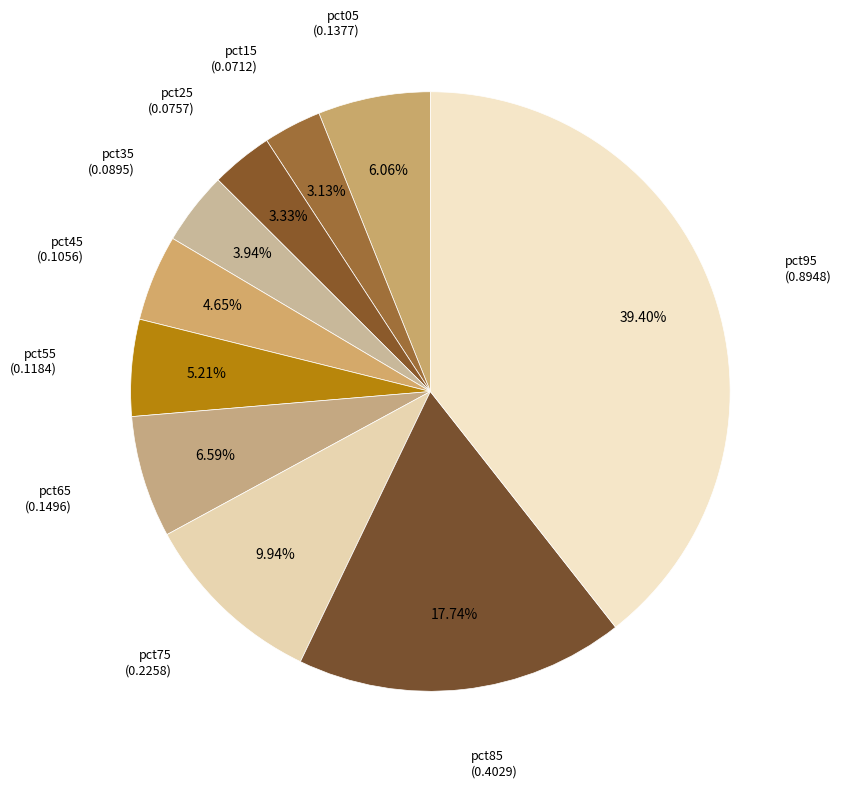

Does any single category account for the majority?

No